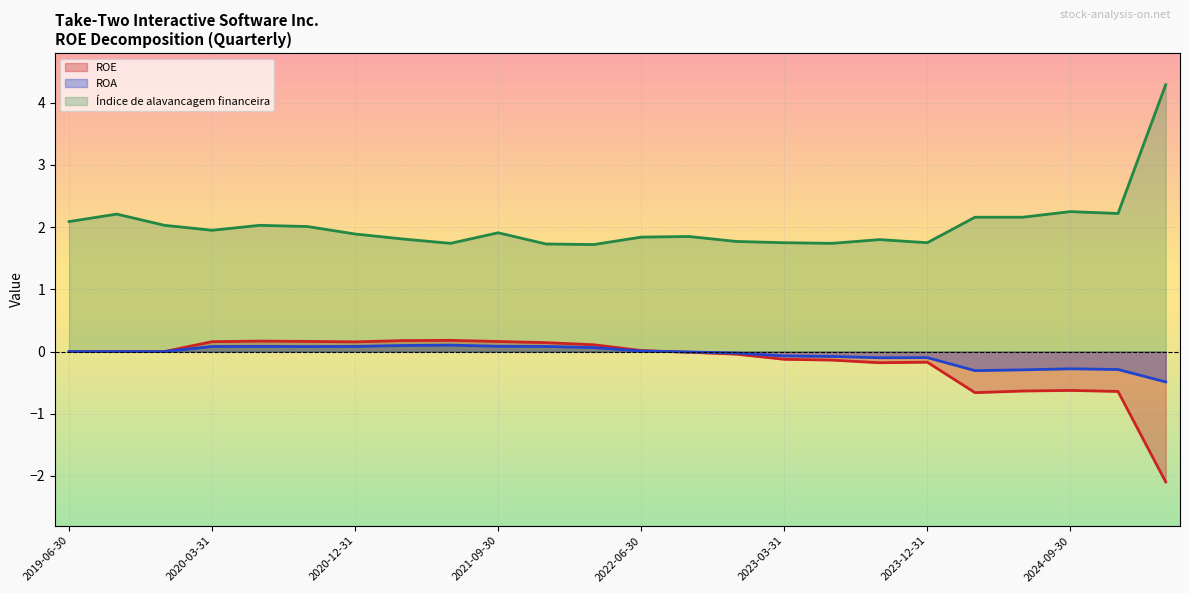

Reading left to right, transcribe all the data shown in this chart.

ROE: 2025-03-31=-2.1	2024-12-31=-0.6	2024-09-30=-0.6	2024-06-30=-0.6	2024-03-31=-0.7	2023-12-31=-0.2	2023-09-30=-0.2	2023-06-30=-0.1	2023-03-31=-0.1	2022-12-31=-0.0	2022-09-30=-0.0	2022-06-30=0.0	2022-03-31=0.1	2021-12-31=0.1	2021-09-30=0.2	2021-06-30=0.2	2021-03-31=0.2	2020-12-31=0.2	2020-09-30=0.2	2020-06-30=0.2	2020-03-31=0.2	2019-12-31=0.0	2019-09-30=0.0	2019-06-30=0.0
ROA: 2025-03-31=-0.5	2024-12-31=-0.3	2024-09-30=-0.3	2024-06-30=-0.3	2024-03-31=-0.3	2023-12-31=-0.1	2023-09-30=-0.1	2023-06-30=-0.1	2023-03-31=-0.1	2022-12-31=-0.0	2022-09-30=-0.0	2022-06-30=0.0	2022-03-31=0.1	2021-12-31=0.1	2021-09-30=0.1	2021-06-30=0.1	2021-03-31=0.1	2020-12-31=0.1	2020-09-30=0.1	2020-06-30=0.1	2020-03-31=0.1	2019-12-31=0.0	2019-09-30=0.0	2019-06-30=0.0
Índice de alavancagem financeira: 2025-03-31=4.3	2024-12-31=2.2	2024-09-30=2.2	2024-06-30=2.2	2024-03-31=2.2	2023-12-31=1.8	2023-09-30=1.8	2023-06-30=1.7	2023-03-31=1.8	2022-12-31=1.8	2022-09-30=1.9	2022-06-30=1.8	2022-03-31=1.7	2021-12-31=1.7	2021-09-30=1.9	2021-06-30=1.7	2021-03-31=1.8	2020-12-31=1.9	2020-09-30=2.0	2020-06-30=2.0	2020-03-31=1.9	2019-12-31=2.0	2019-09-30=2.2	2019-06-30=2.1